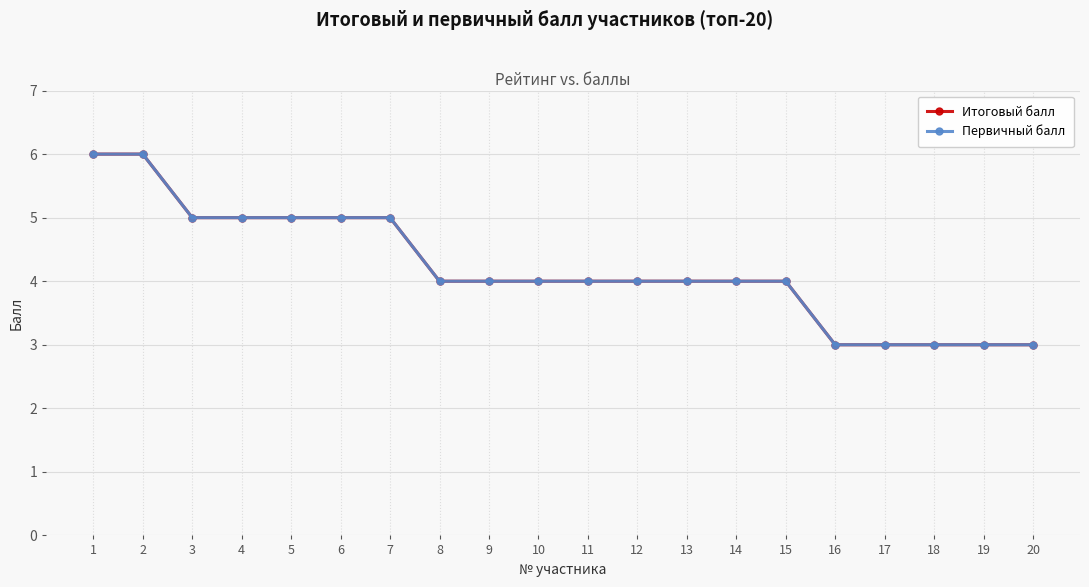

Which series has the largest range (max minus min)?

Итоговый балл